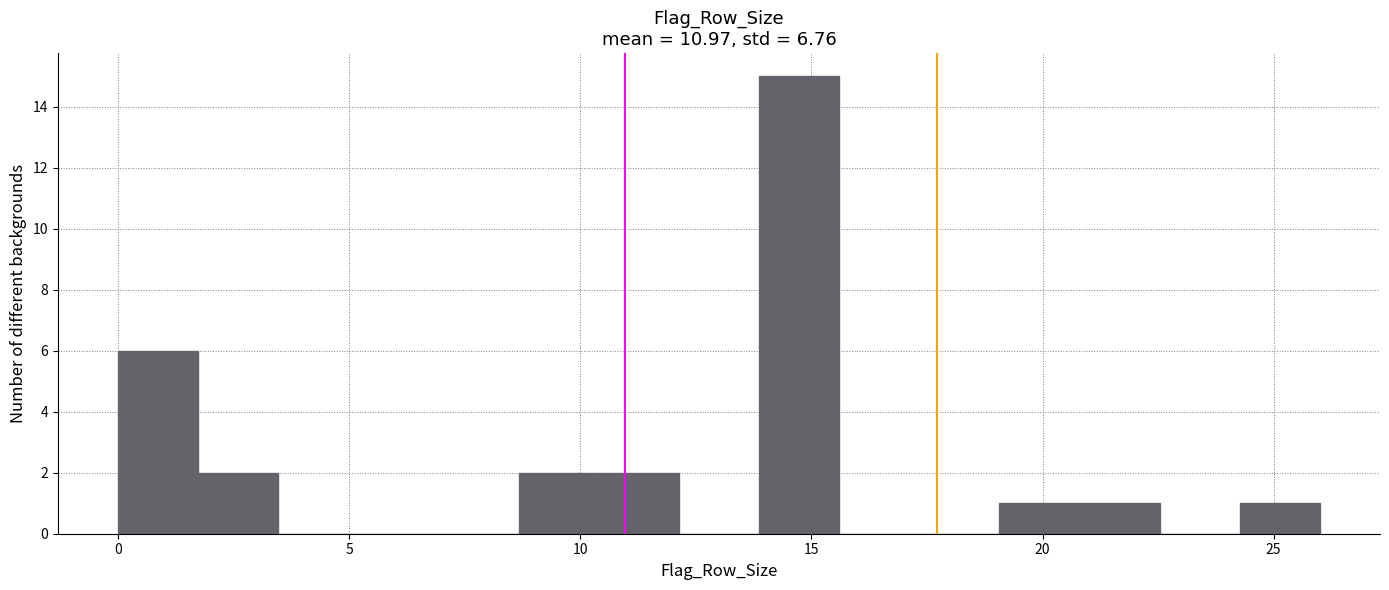

Around what value on the x-axis is the tallest bar? Give the approximate position of its centre, as read against the axis.

14.5